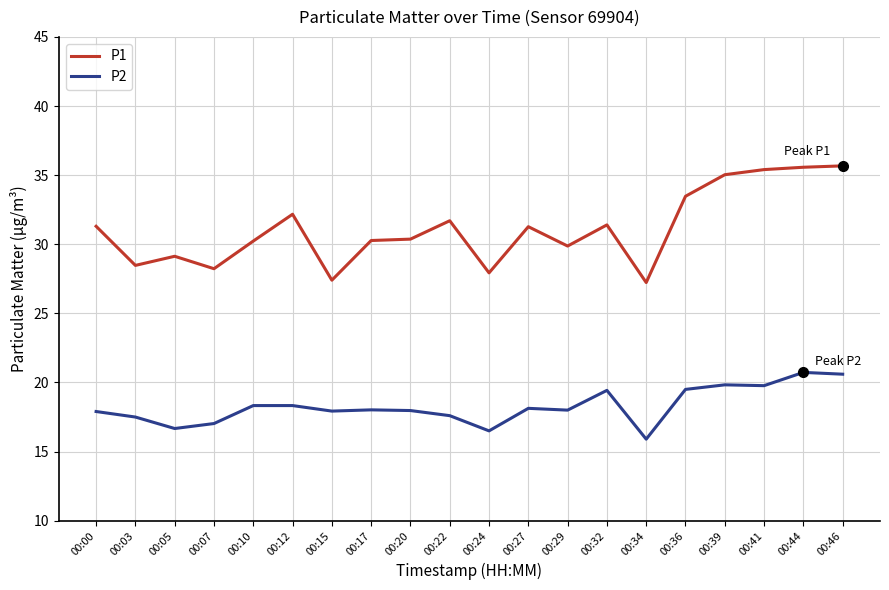

What is the difference between the second highest and minimum values in the P2 series?

4.7